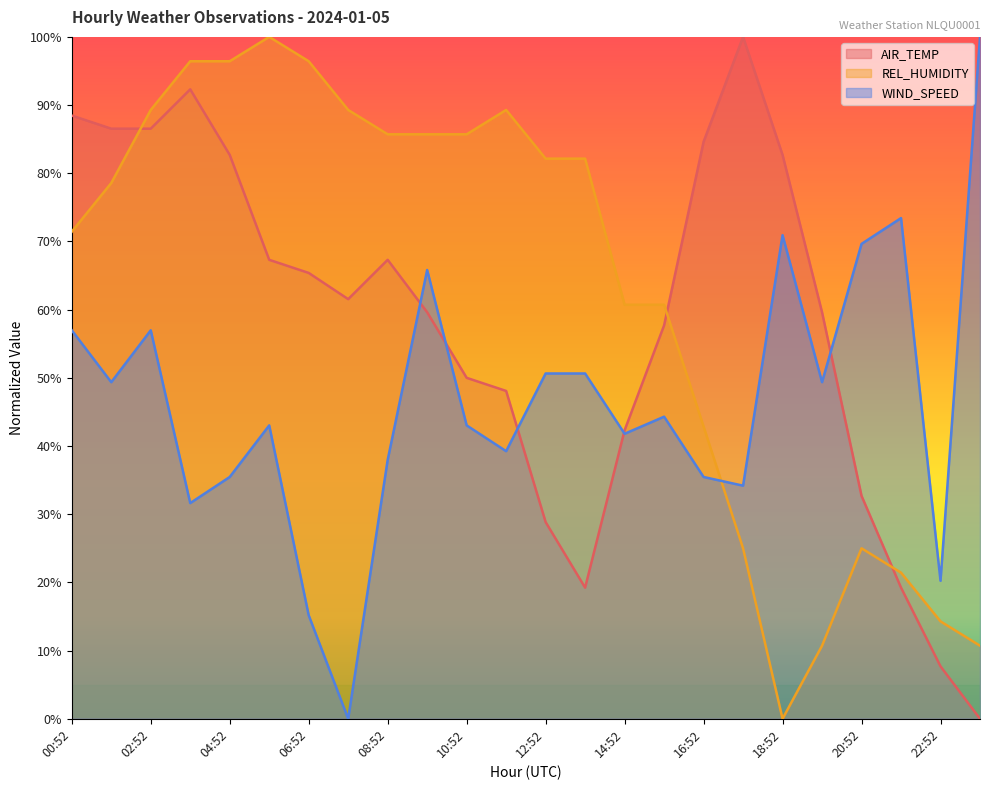

Where is WIND_SPEED nearest to the value 50?

12:52